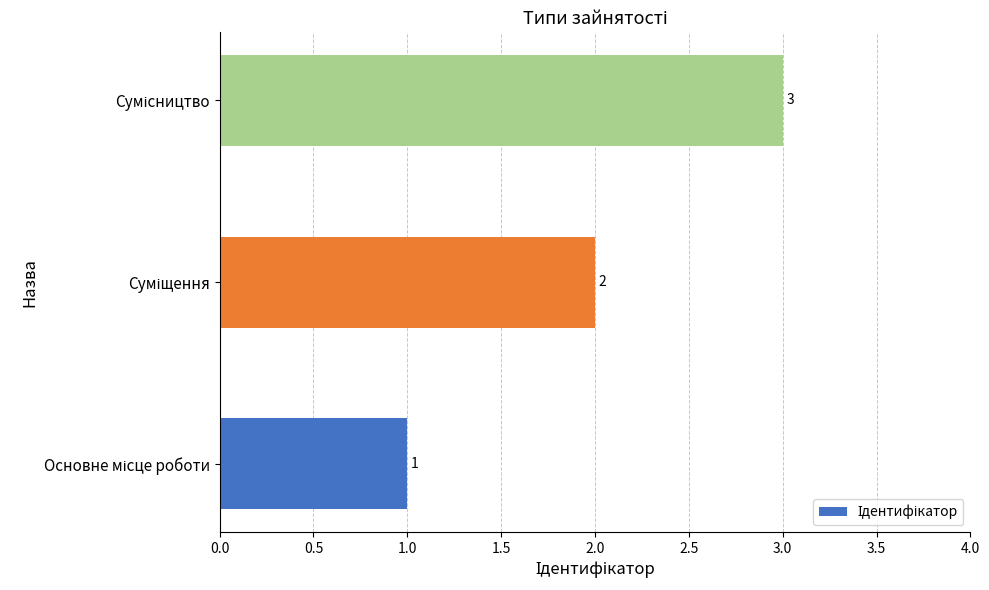

How many values are between 1 and 3?

3